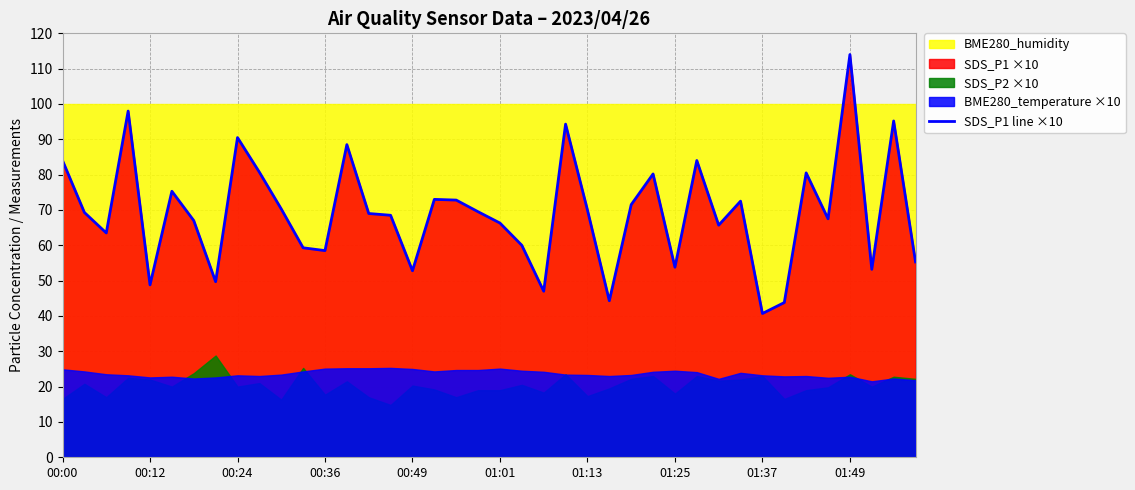

What position from the right is 33?

7